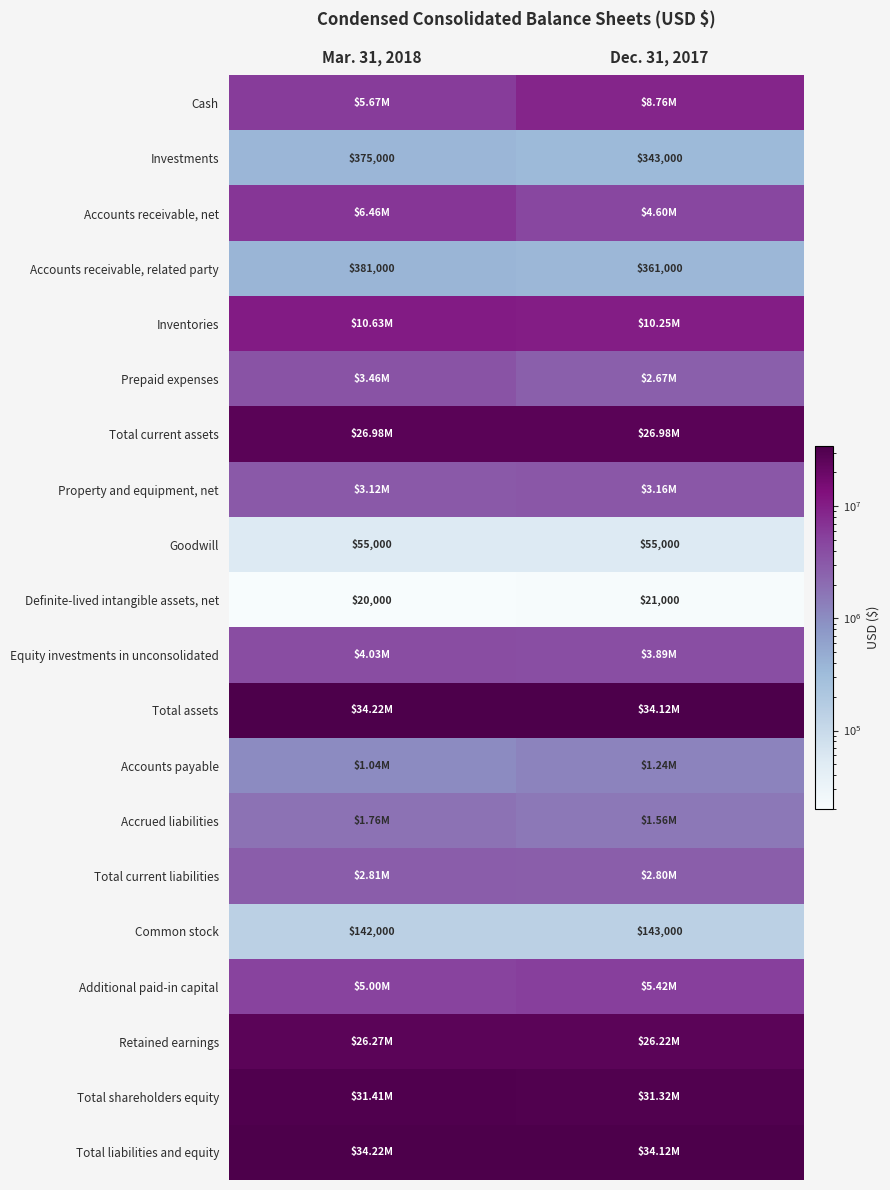

At which category is the sum across all series the highest?

Dec. 31, 2017